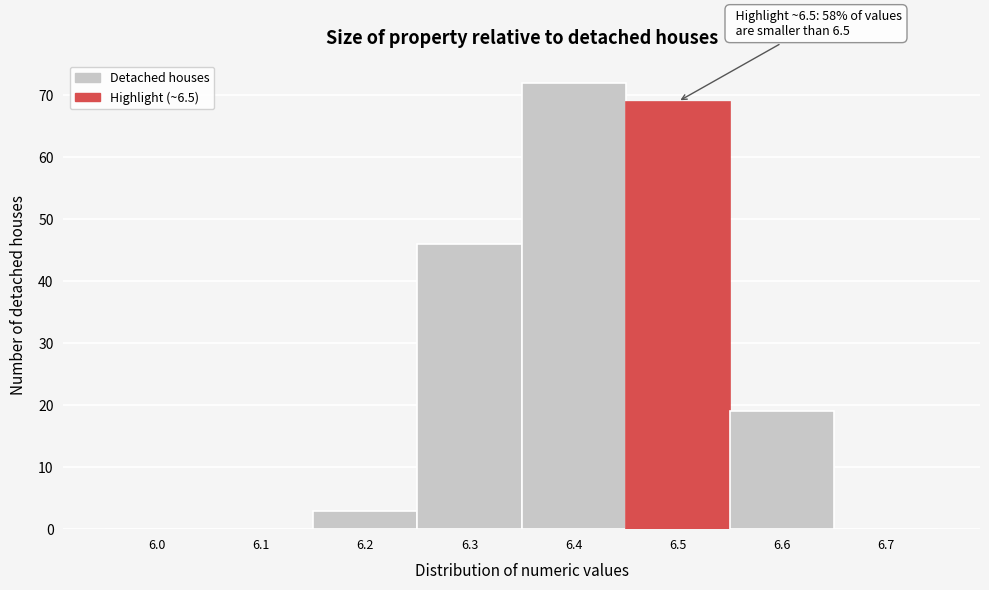

Reading left to right, what are all the values shown in this chart?

6.0=0	6.1=0	6.2=3	6.3=46	6.4=72	6.5=69	6.6=19	6.7=0